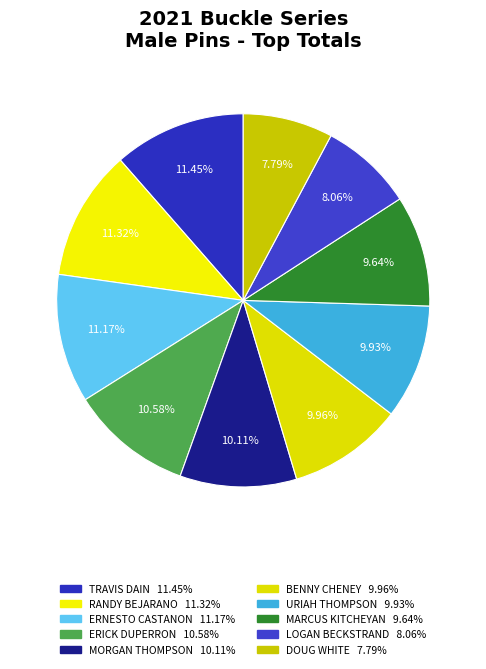

How many slices are in this pie chart?

10